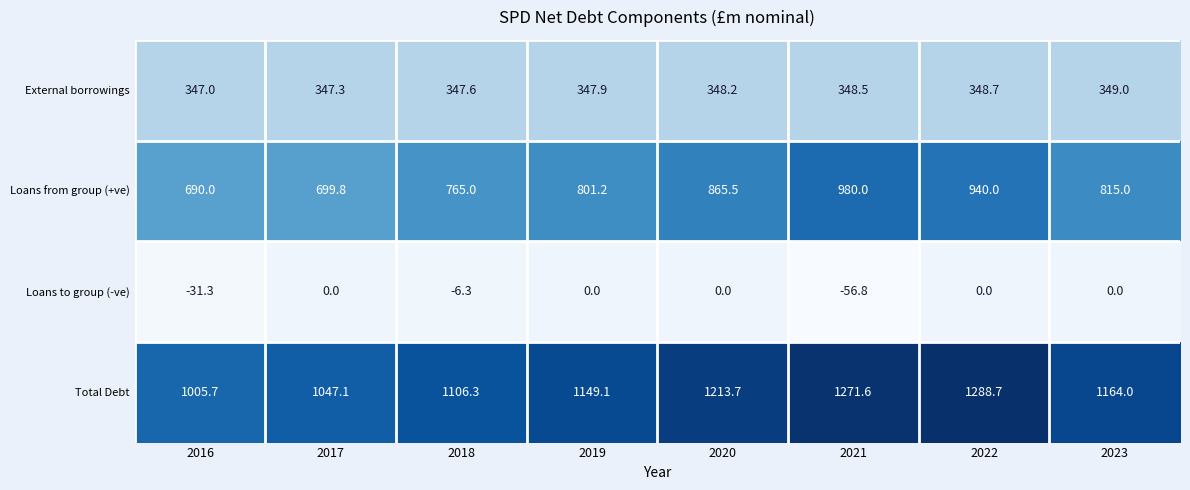

What is the average value of the Total Debt series?

1155.8